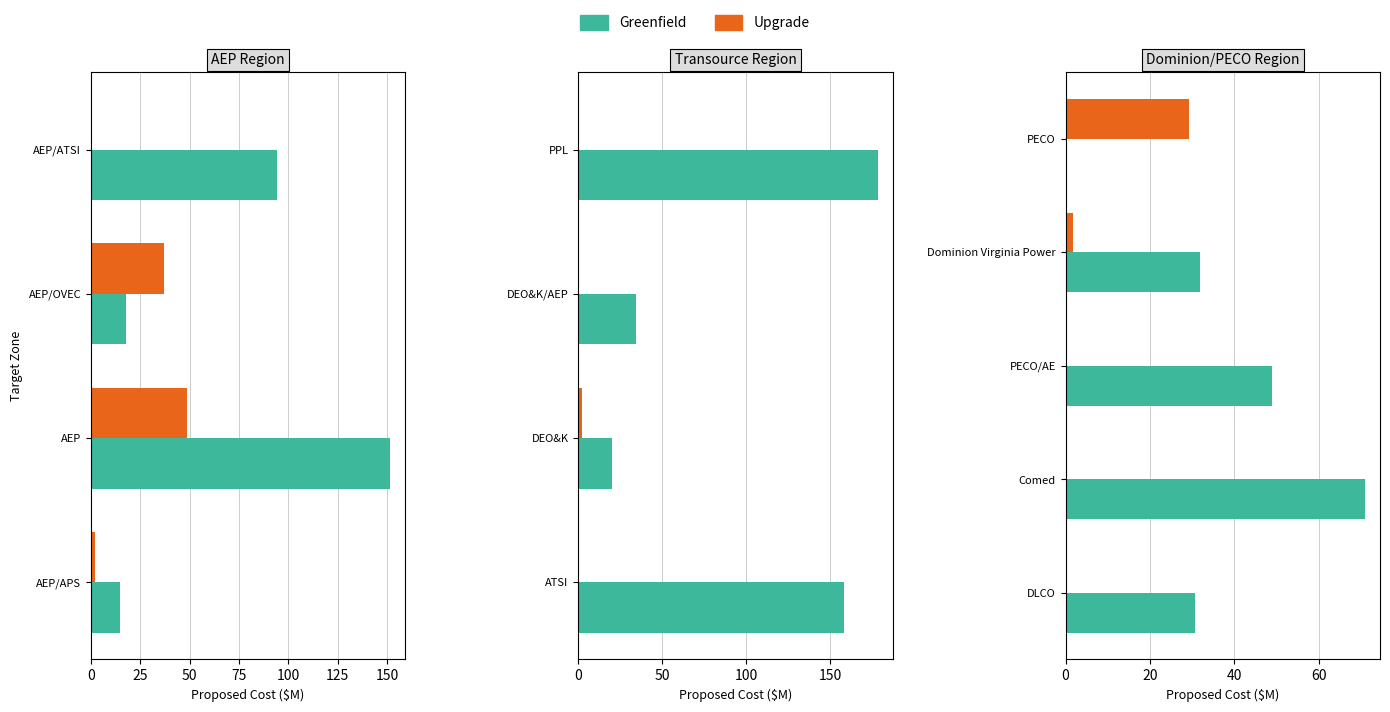

How many data points does each series have?

5